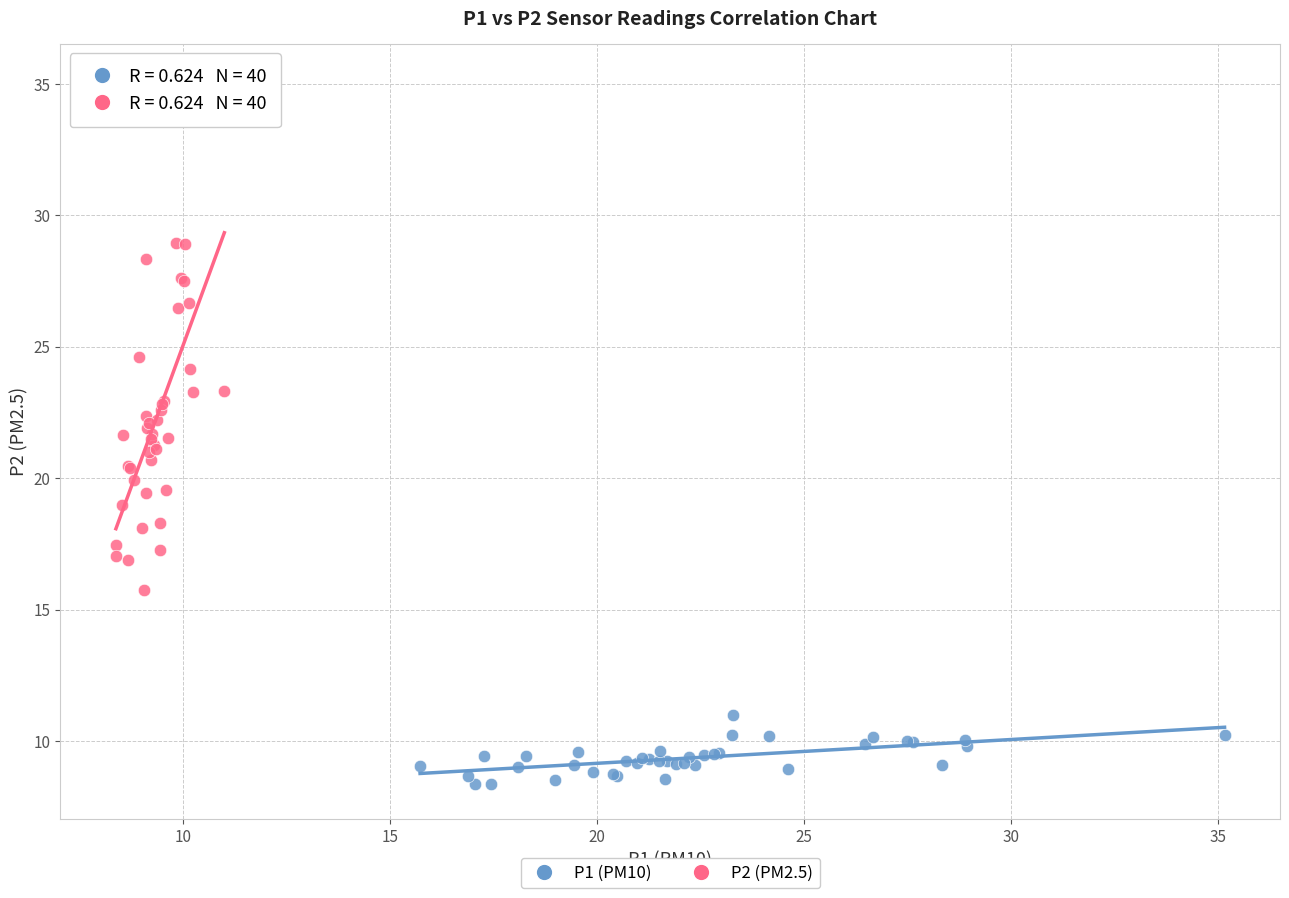

Which series reaches the maximum Y coordinate?

P2 (PM2.5)